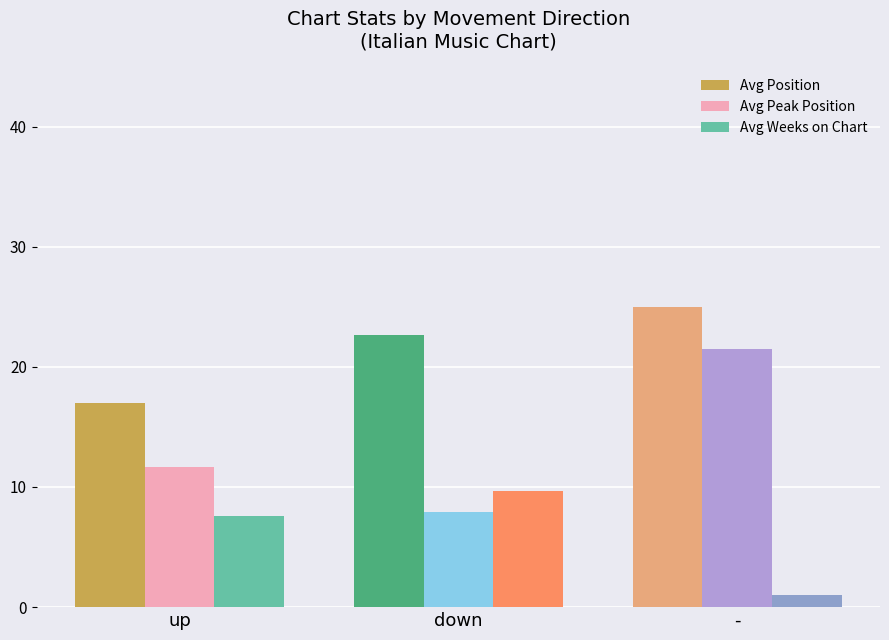

What is the difference between the Avg Position values at down and -?

2.3